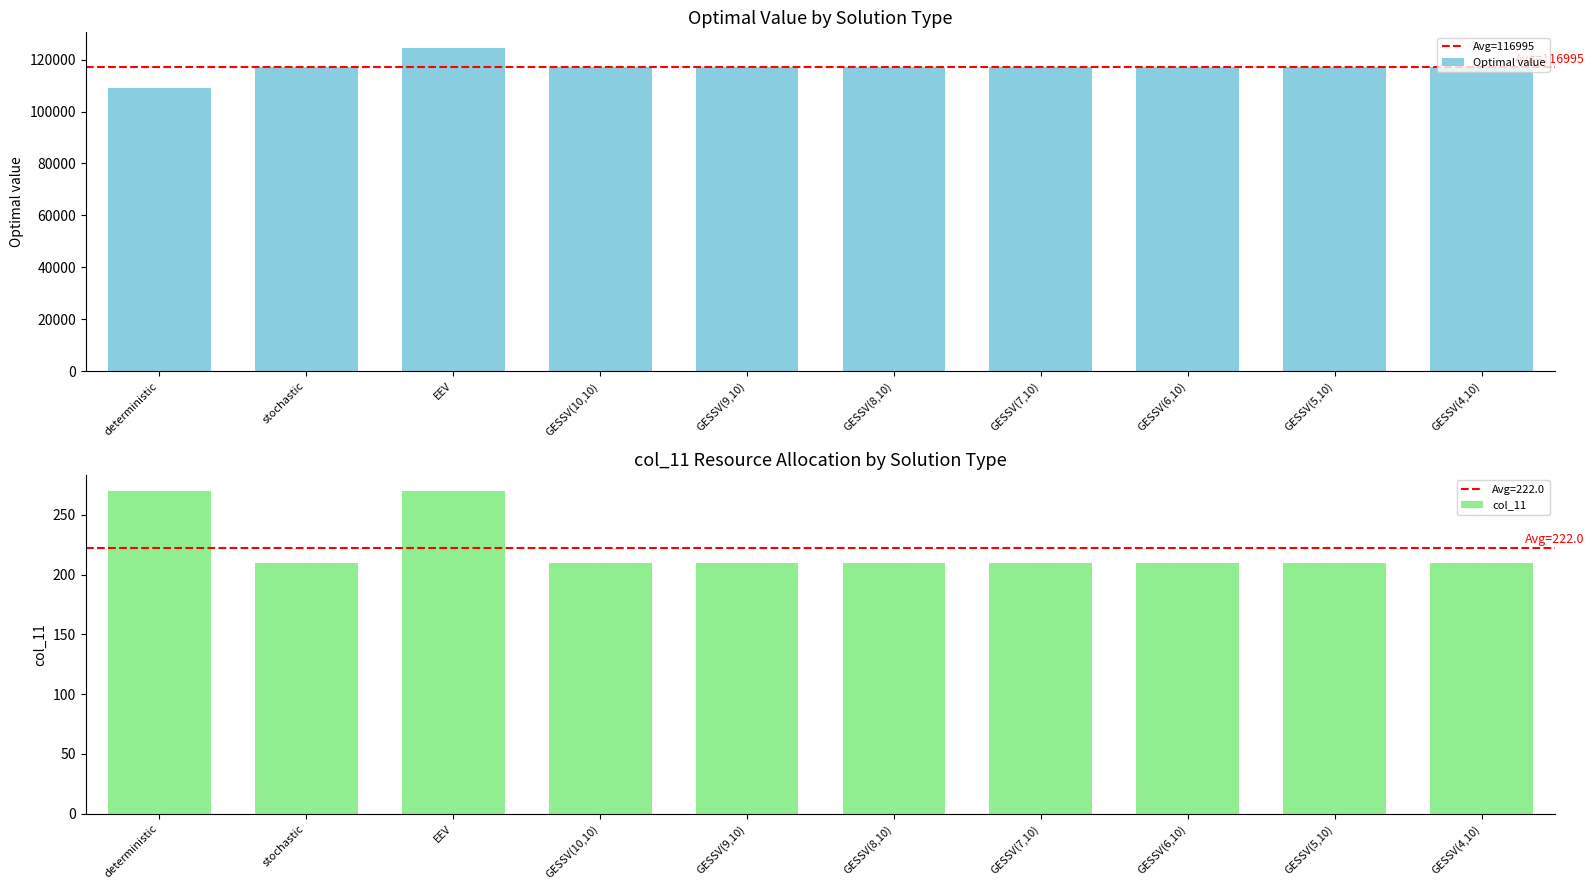

What is the minimum value shown in the chart?

210